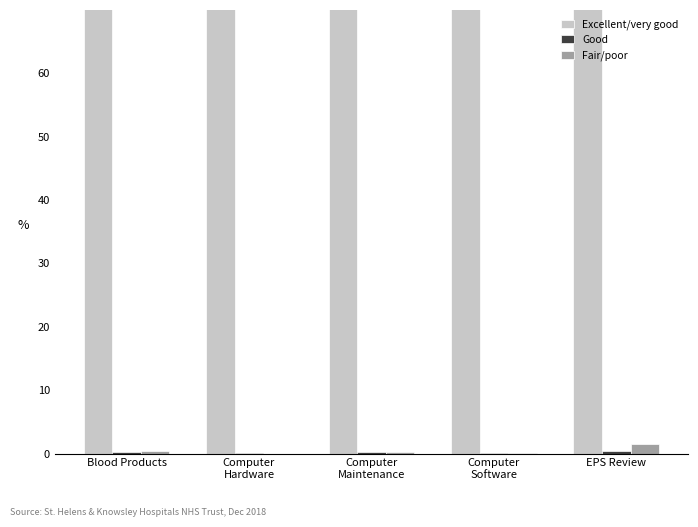

What is the difference between the Excellent/very good values at Blood Products and Computer
Maintenance?

0.1